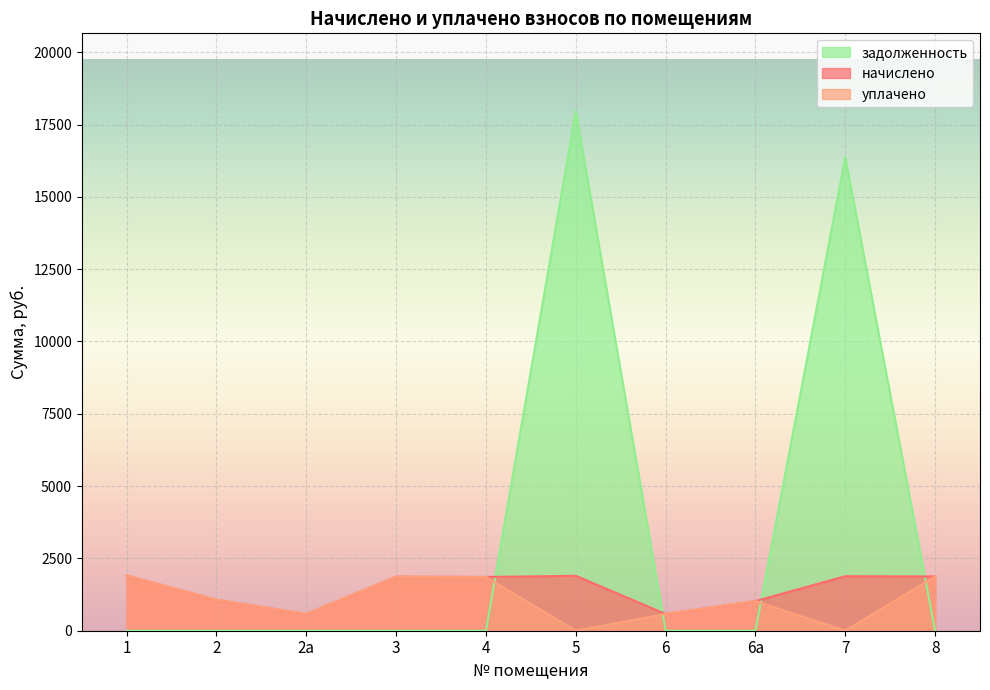

What is the difference between the maximum and second lowest values in the начислено series?

1327.6